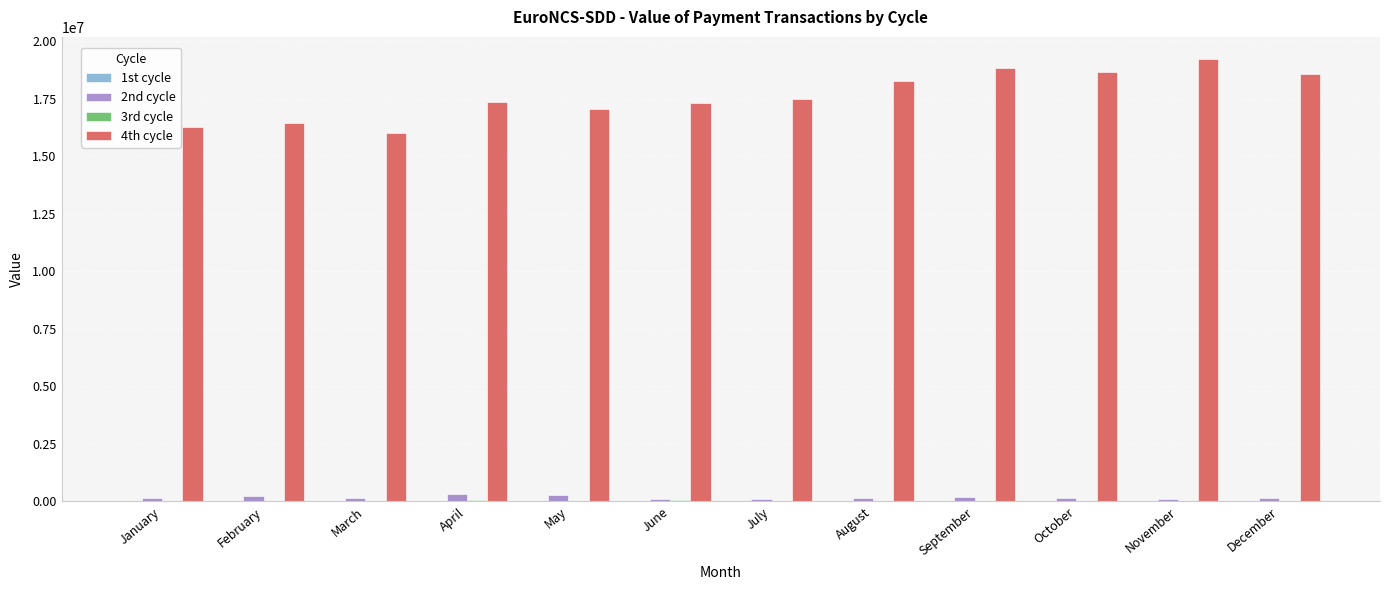

What is the sum of all 4th cycle values?

211416411.6